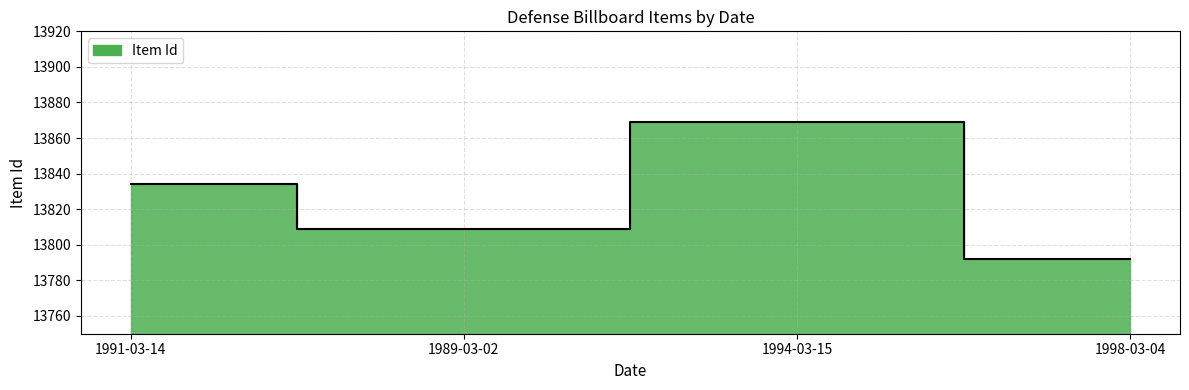

The chart shows a value of 23305 at 1989-03-02. True or false?

False